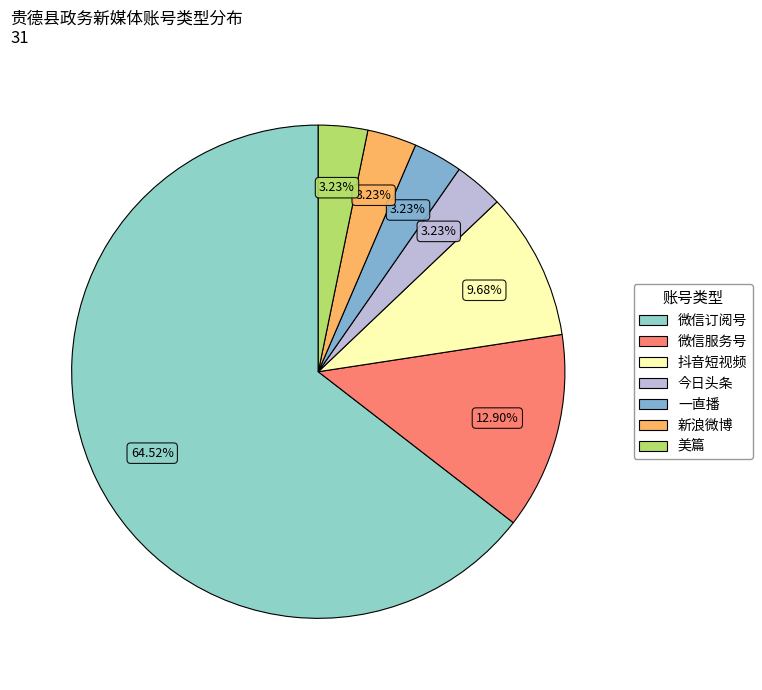

Is it true that 微信订阅号 is 58% of the pie?

False